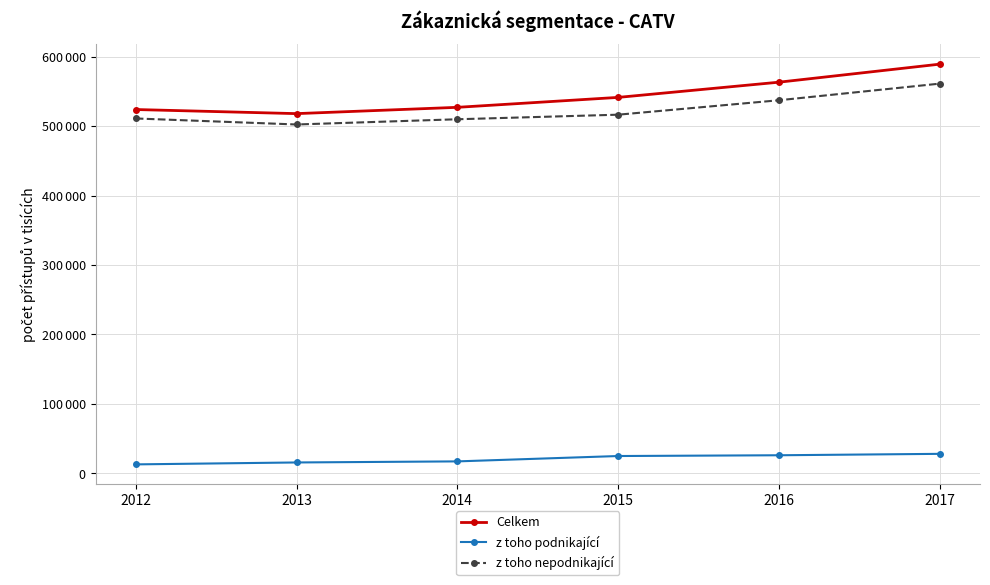

What are all the series names shown in the legend?

Celkem, z toho podnikající, z toho nepodnikající